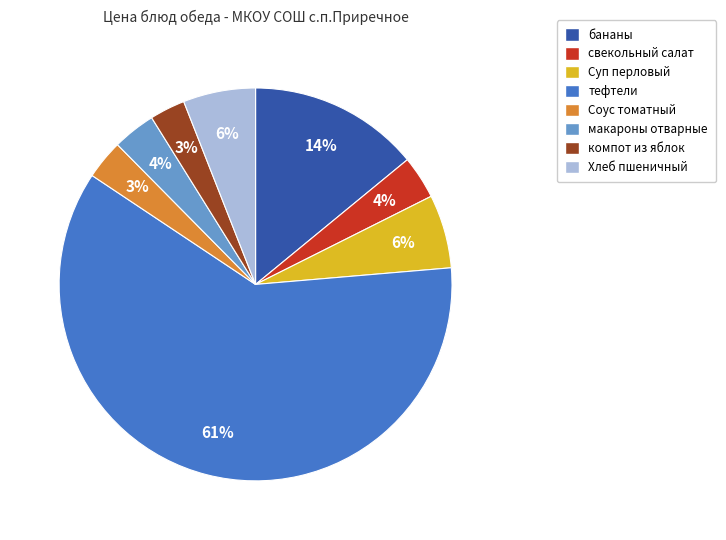

How many segments does this pie chart have?

8